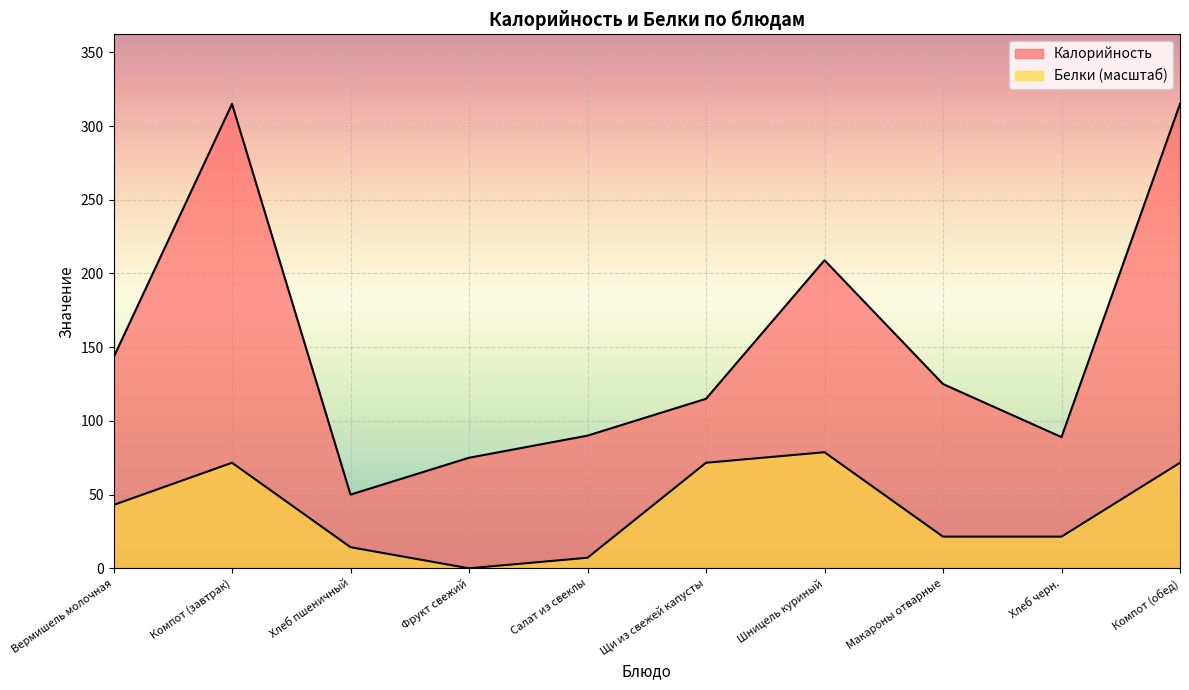

Reading left to right, what are all the values shown in this chart?

Калорийность: Вермишель молочная=143.0	Компот (завтрак)=315.0	Хлеб пшеничный=50.0	Фрукт свежий=75.0	Салат из свеклы=90.0	Щи из свежей капусты=115.0	Шницель куриный=209.0	Макароны отварные=125.0	Хлеб черн.=89.0	Компот (обед)=315.0
Белки: Вермишель молочная=43.0	Компот (завтрак)=71.6	Хлеб пшеничный=14.3	Фрукт свежий=0.0	Салат из свеклы=7.2	Щи из свежей капусты=71.6	Шницель куриный=78.8	Макароны отварные=21.5	Хлеб черн.=21.5	Компот (обед)=71.6